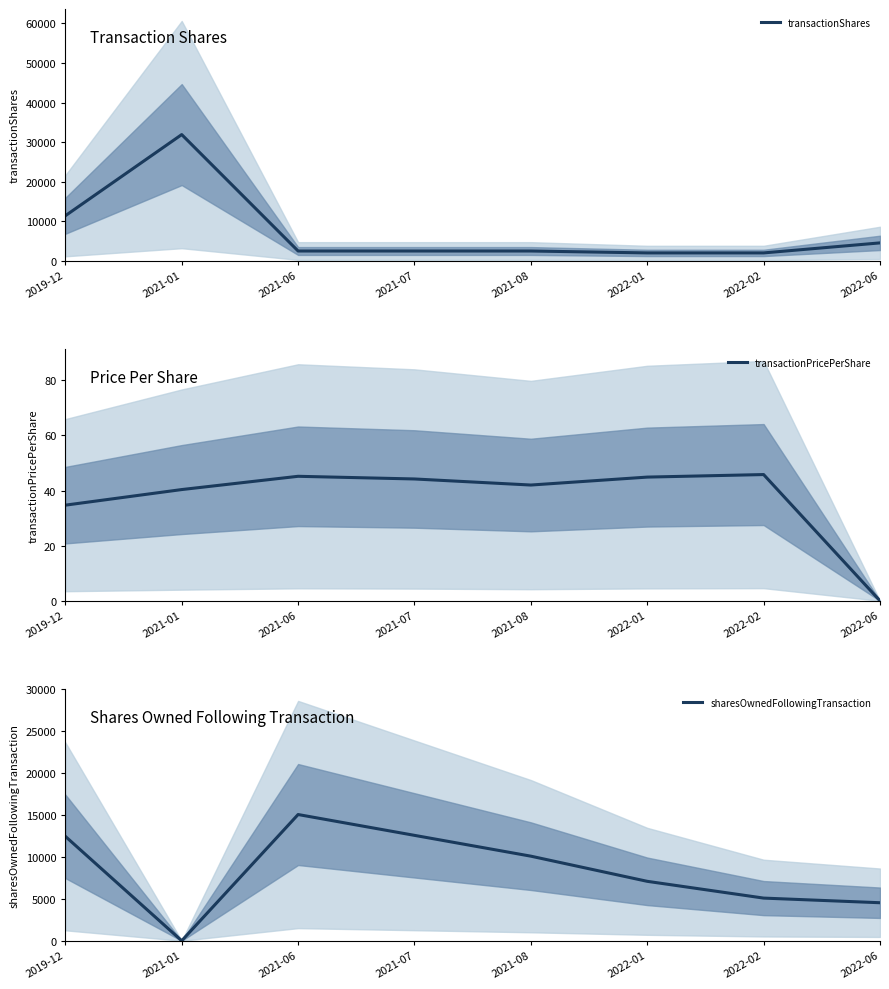

How many interior local peaks does the transactionShares series have?

1